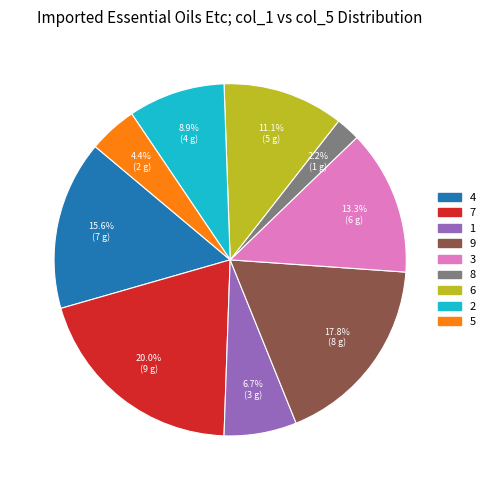

Is there any slice that represents more than half of the pie?

No